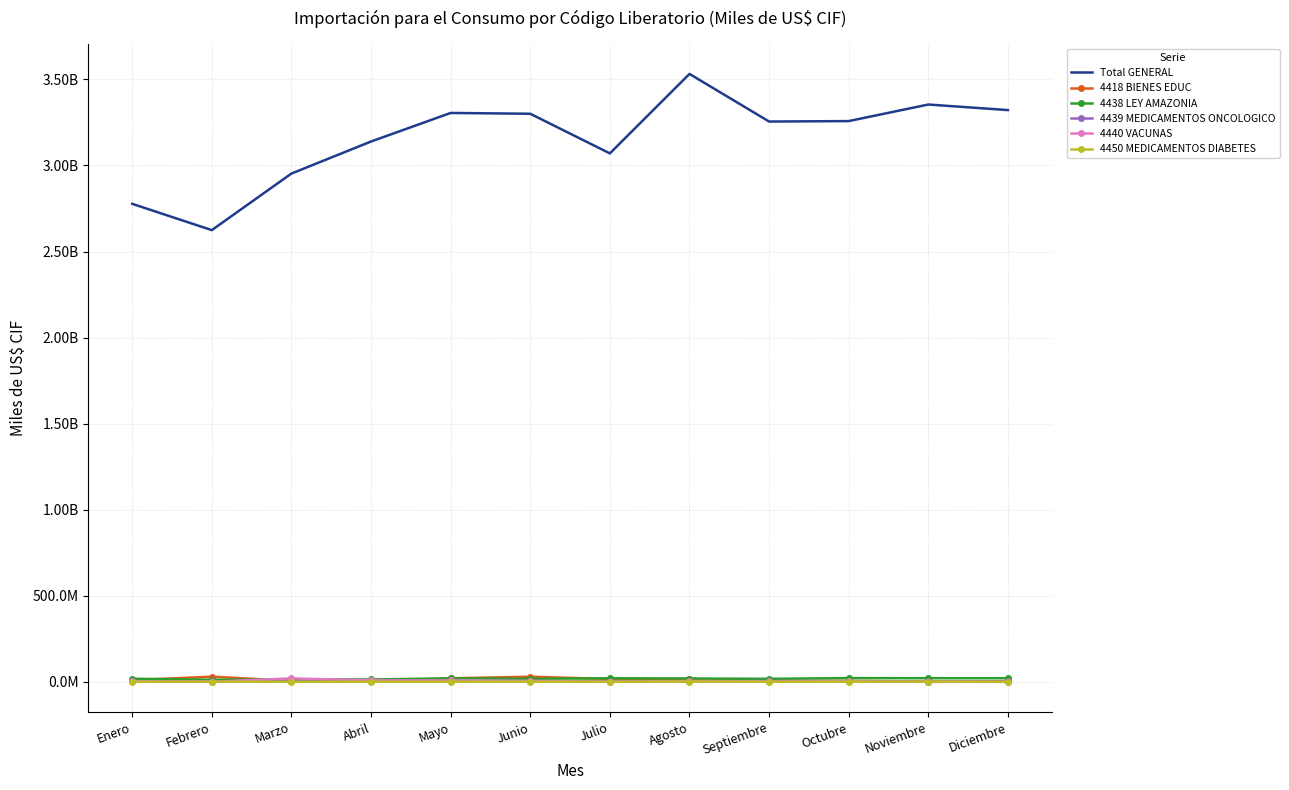

What are all the series names shown in the legend?

Total GENERAL, 4418 BIENES EDUC, 4438 LEY AMAZONIA, 4439 MEDICAMENTOS ONCOLOGICO, 4440 VACUNAS, 4450 MEDICAMENTOS DIABETES